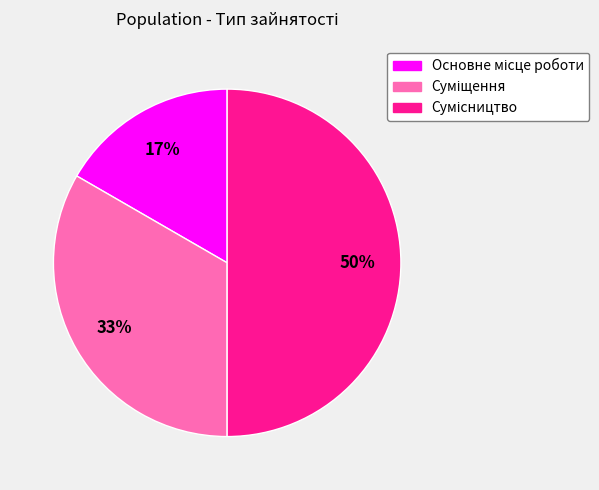

To the nearest percent, what is the average slice percentage?

33%